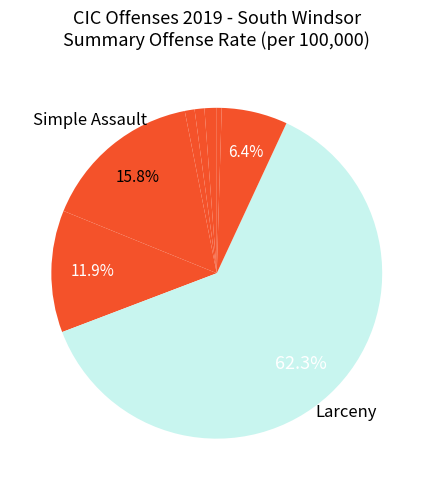

Count the number of slices in the pie.

8